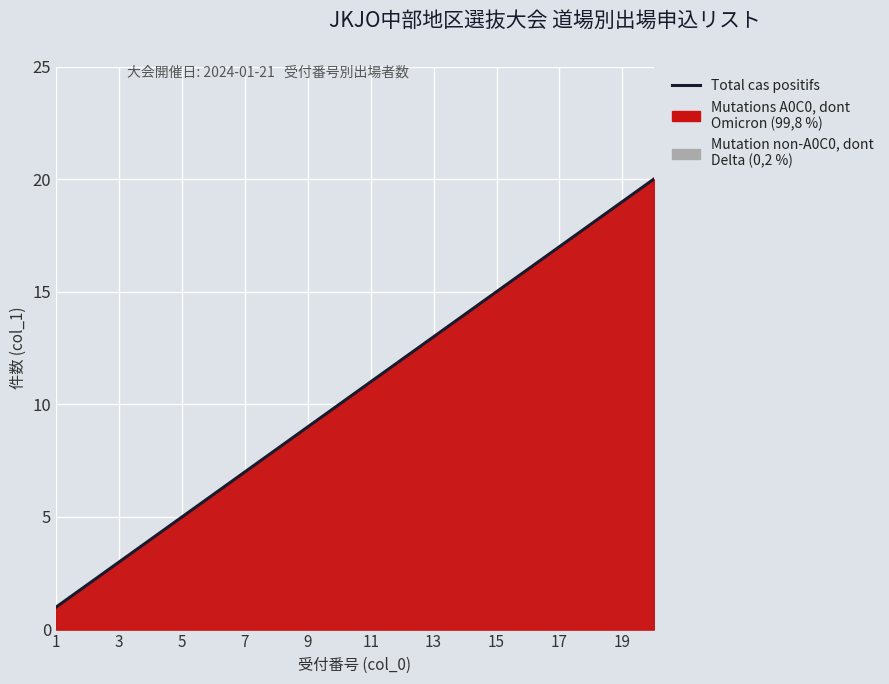

Is it true that the value at 5 is 5?

True